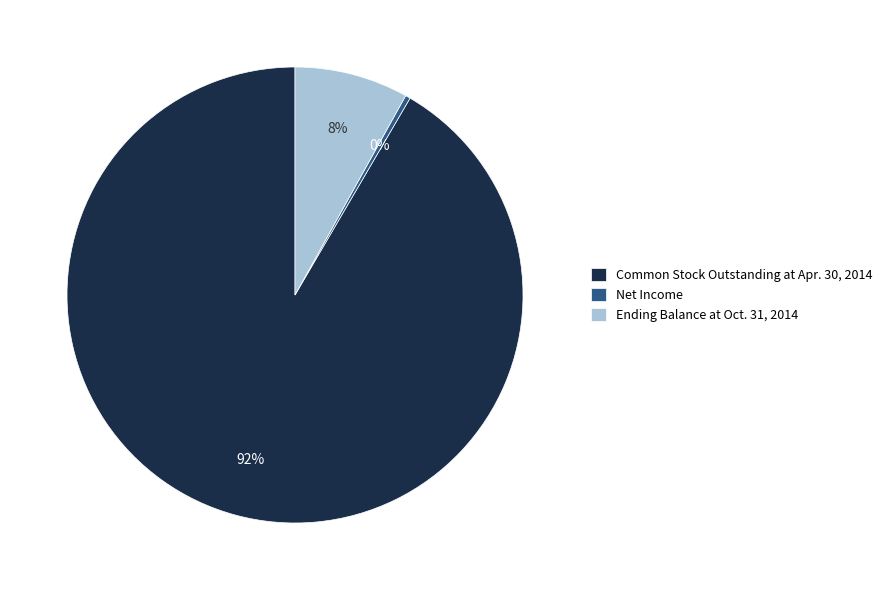

Is Net Income the majority of the pie?

No